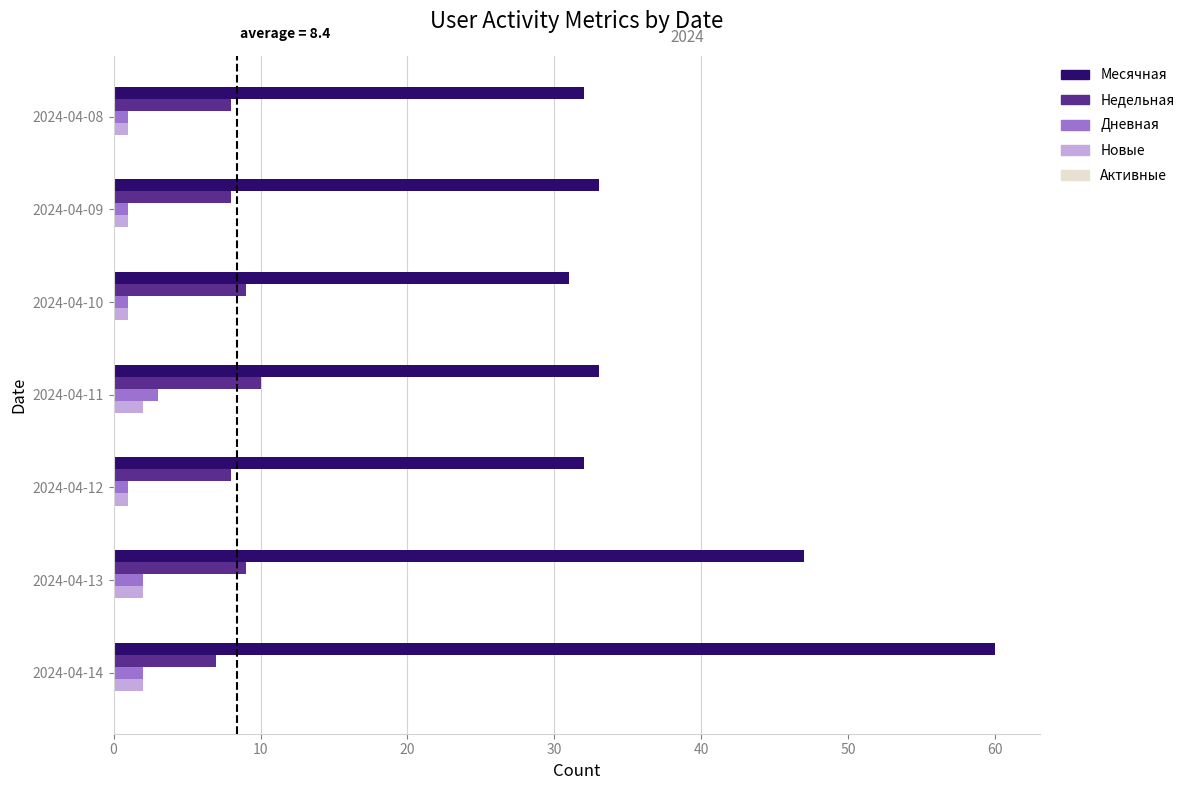

Is it true that Новые equals 1 at 2024-04-09?

True